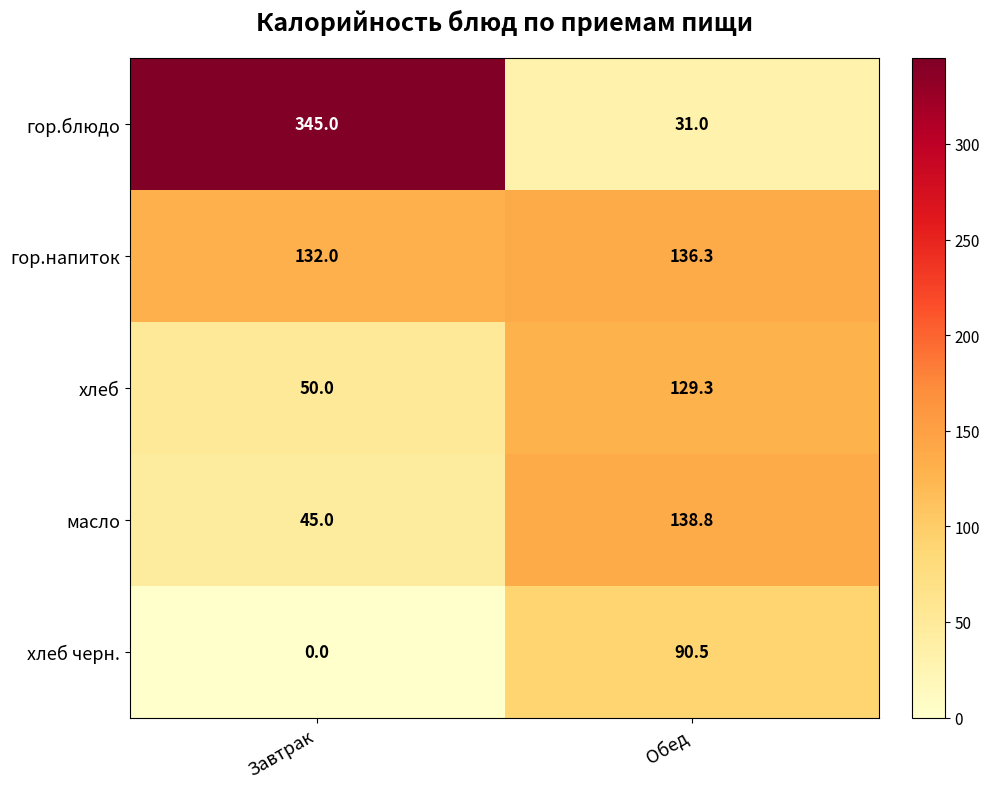

What is the spread (max minus min) of values at Обед?

107.8